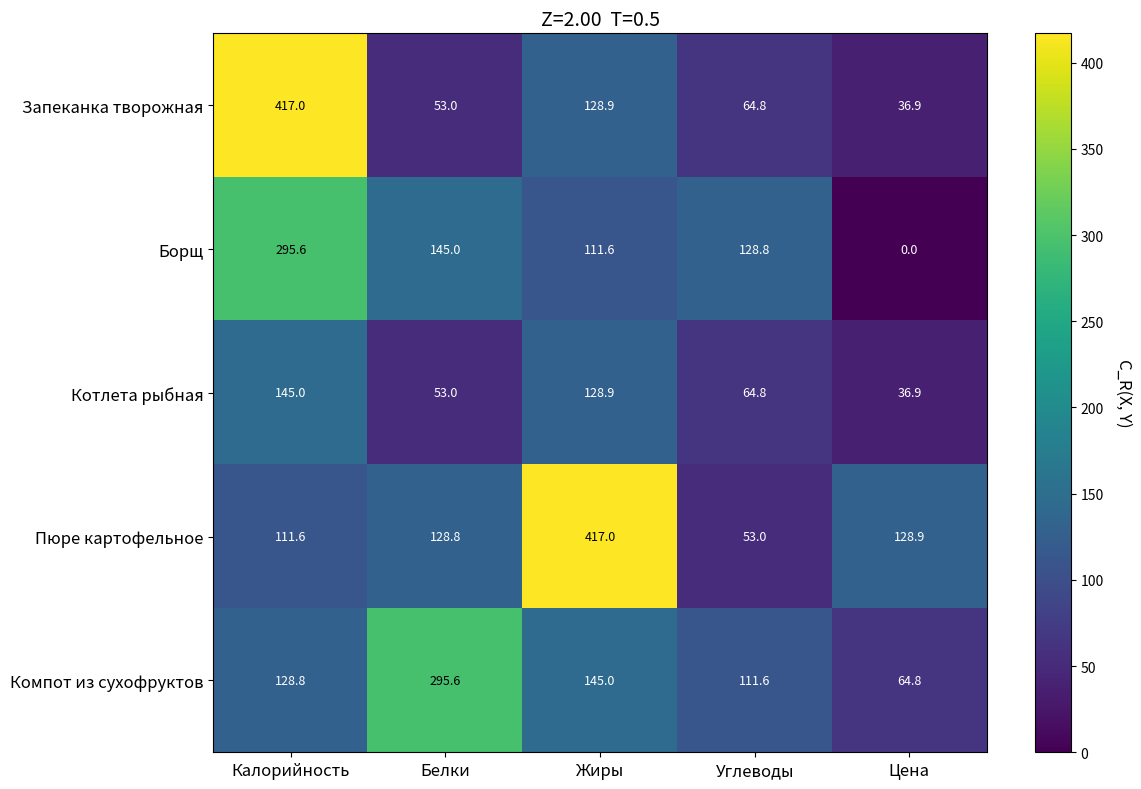

Reading right to left, transcribe all the data shown in this chart.

Запеканка творожная: Цена=36.9	Углеводы=64.8	Жиры=128.9	Белки=53.0	Калорийность=417.0
Борщ: Цена=0.0	Углеводы=128.8	Жиры=111.6	Белки=145.0	Калорийность=295.6
Котлета рыбная: Цена=36.9	Углеводы=64.8	Жиры=128.9	Белки=53.0	Калорийность=145.0
Пюре картофельное: Цена=128.9	Углеводы=53.0	Жиры=417.0	Белки=128.8	Калорийность=111.6
Компот из сухофруктов: Цена=64.8	Углеводы=111.6	Жиры=145.0	Белки=295.6	Калорийность=128.8